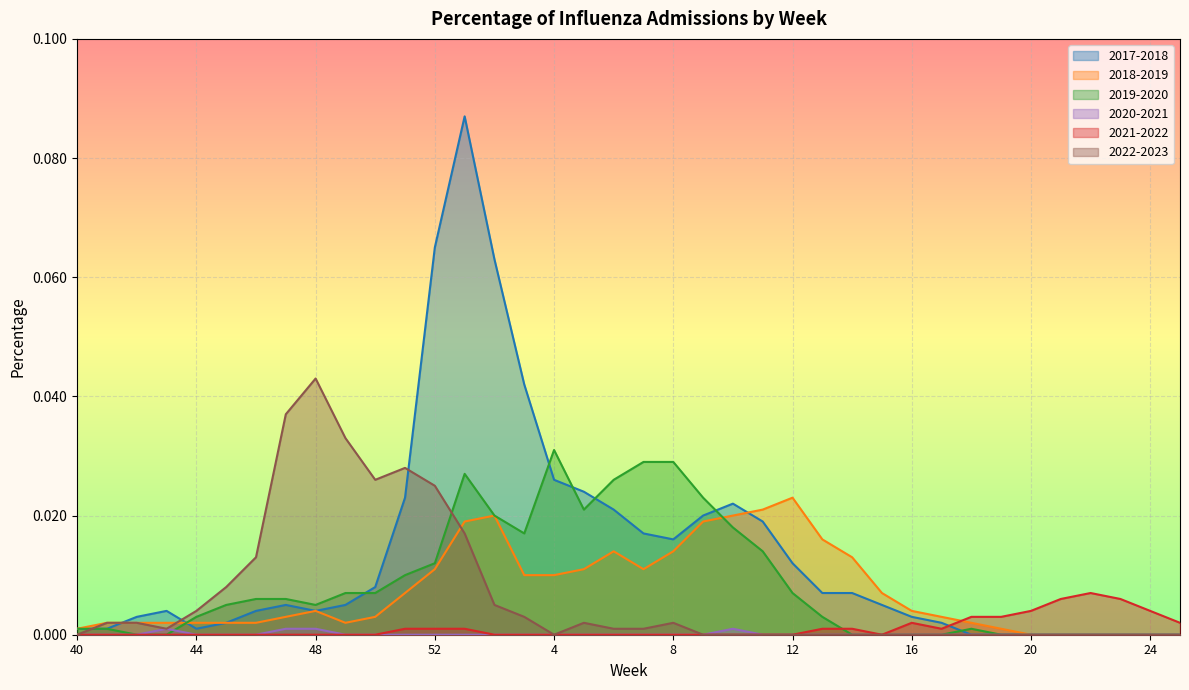

What is the total value across all series at 7?

0.1